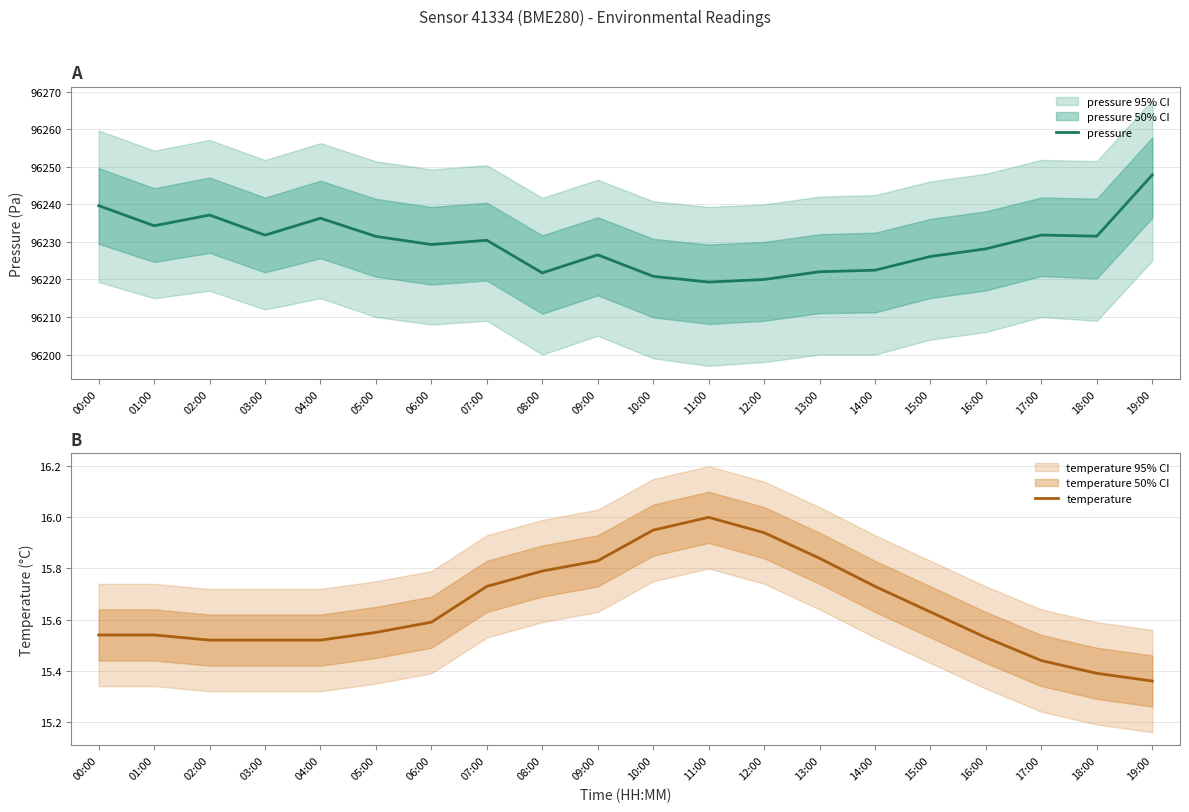

What are all the series names shown in the legend?

pressure, temperature